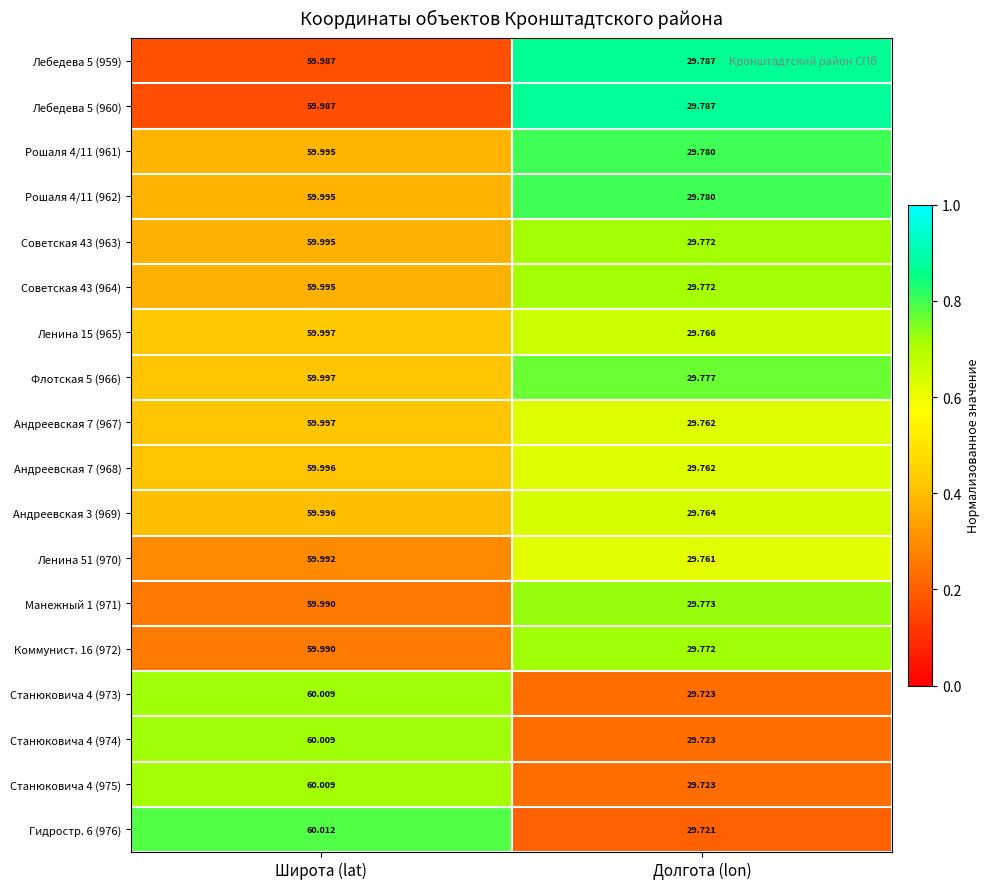

Which category has the highest value across all series?

Широта (lat)